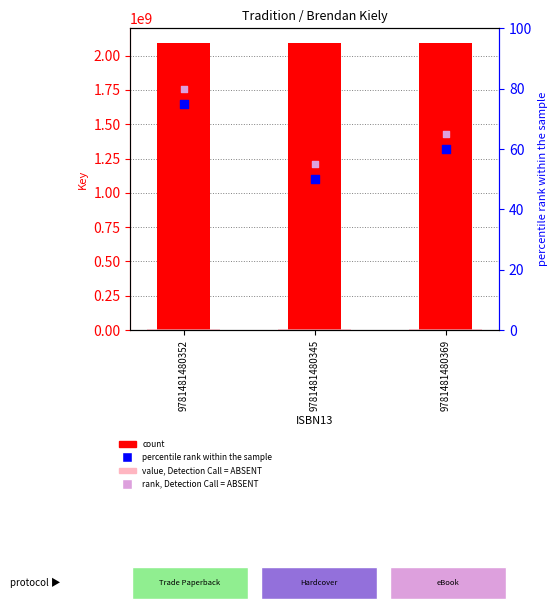

At how many categories does at least one series exceed 509394329?

3